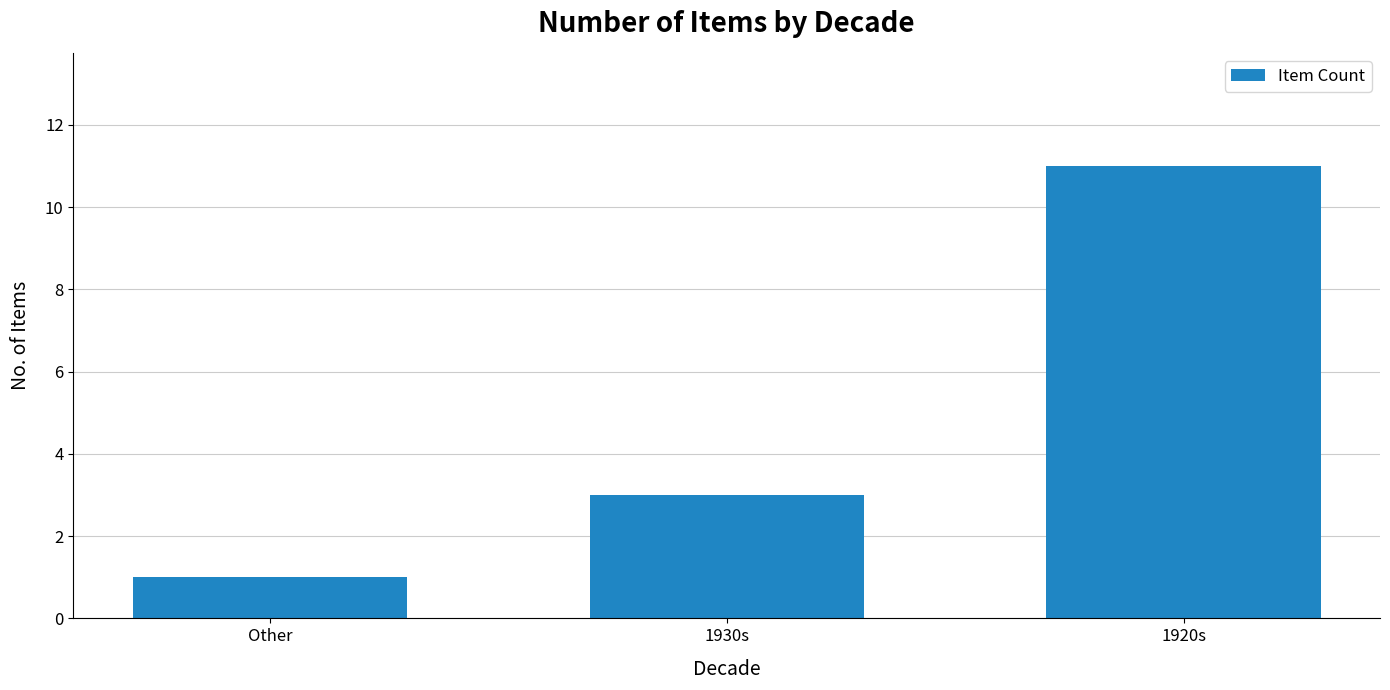

Where is the data nearest to the value 6?

1930s